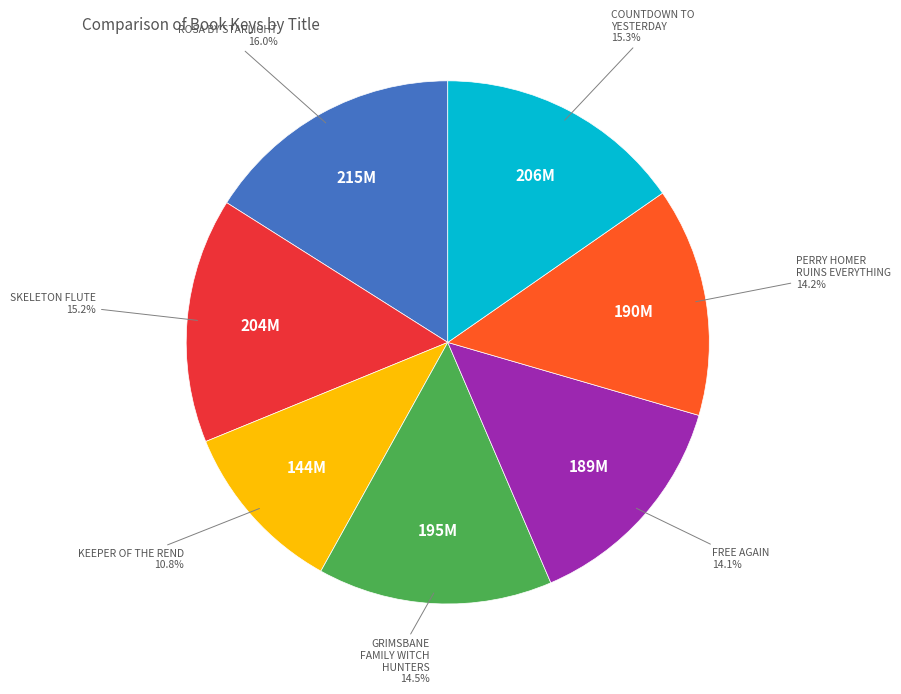

Is there any slice that represents more than half of the pie?

No